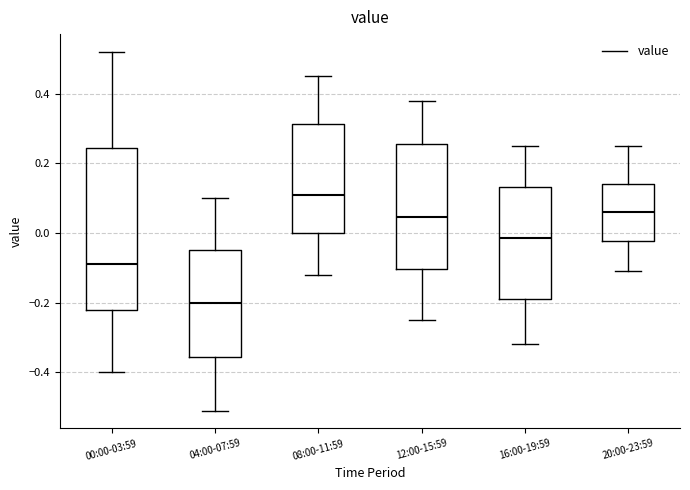

Reading left to right, transcribe this box plot: for each box, give where its median line is, the range the box spans, and where its two whiskers end, as read against the y-axis. The values are not printed on the chart, so give them approximately, as read against the axis.

00:00-03:59: median -0.08, box -0.22 to 0.24, whiskers -0.40 to 0.52
04:00-07:59: median -0.20, box -0.36 to -0.04, whiskers -0.50 to 0.10
08:00-11:59: median 0.12, box 0.00 to 0.32, whiskers -0.12 to 0.46
12:00-15:59: median 0.04, box -0.10 to 0.26, whiskers -0.24 to 0.38
16:00-19:59: median -0.02, box -0.18 to 0.14, whiskers -0.32 to 0.26
20:00-23:59: median 0.06, box -0.02 to 0.14, whiskers -0.10 to 0.26